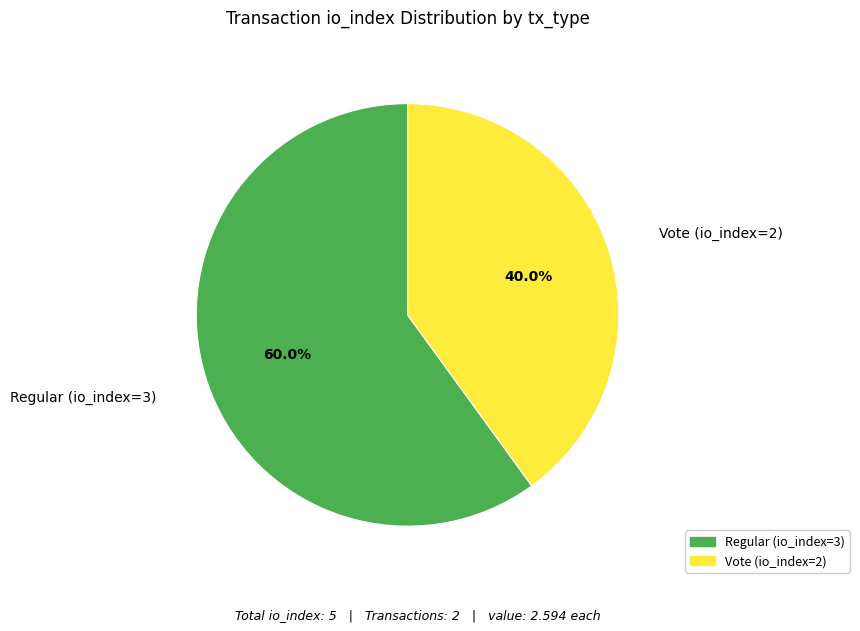

What percentage is NOT represented by Regular (io_index=3)?

40.0%